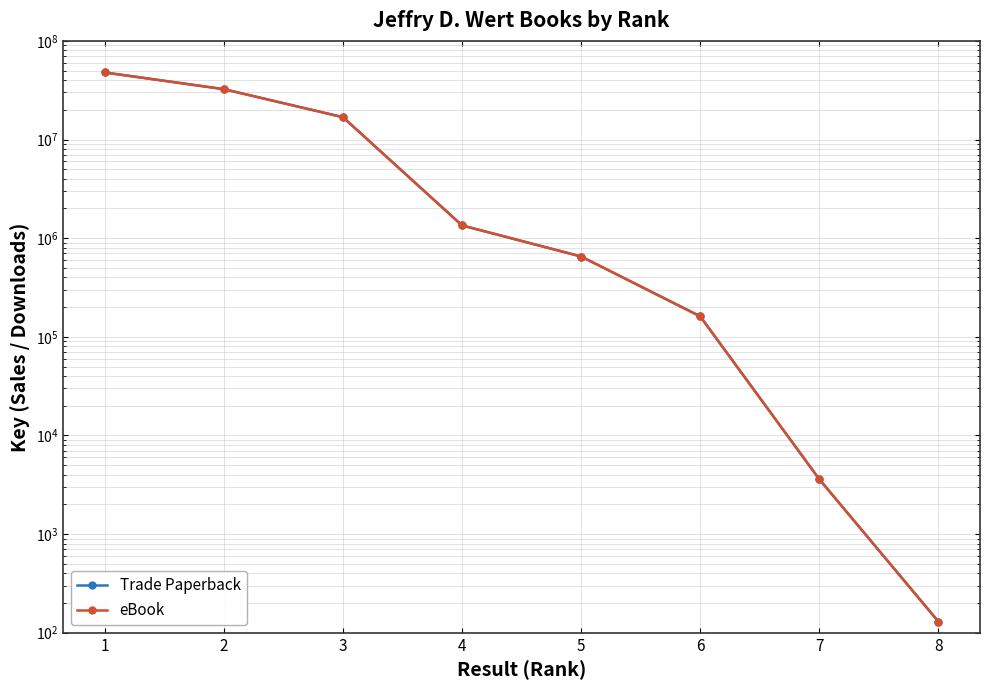

What is the maximum value for Trade Paperback?

47832504